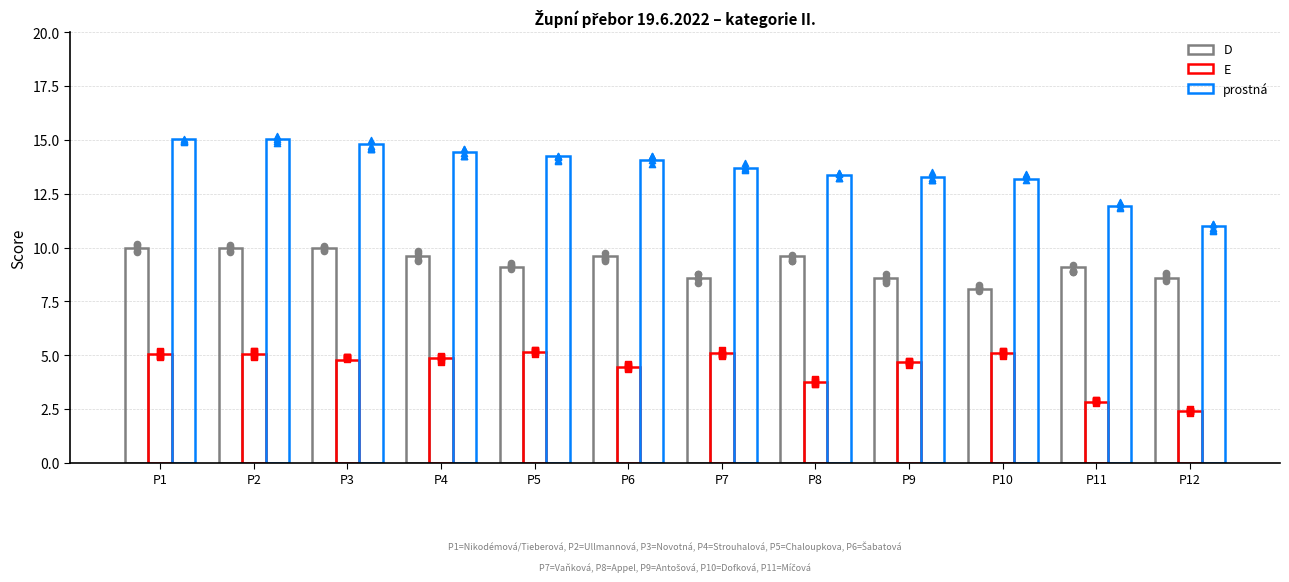

Is the value of E at P9 greater than the value of prostná at P9?

No